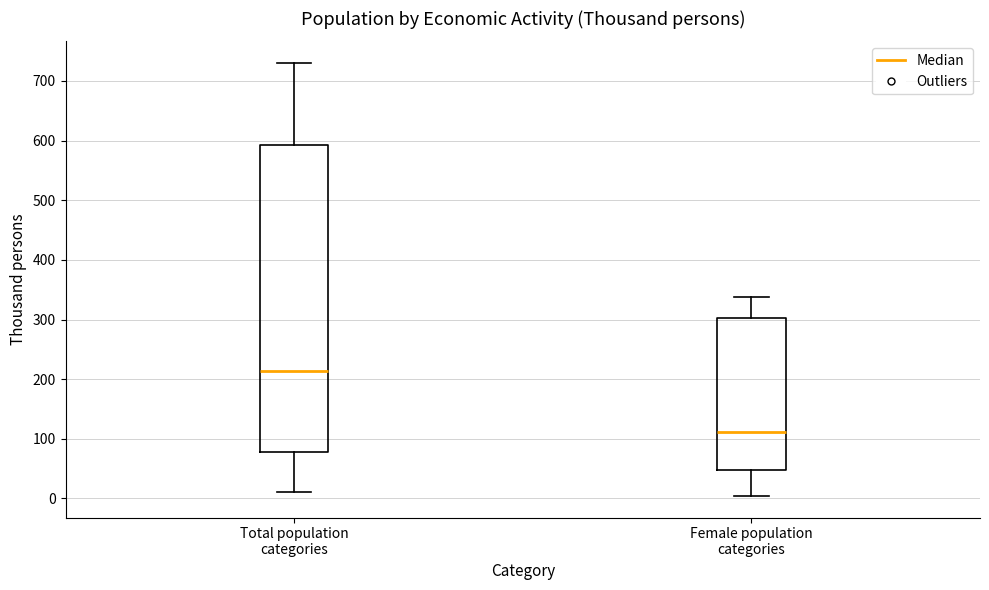

Which box is the tallest, from its lower edge to its upper edge?

Total population categories